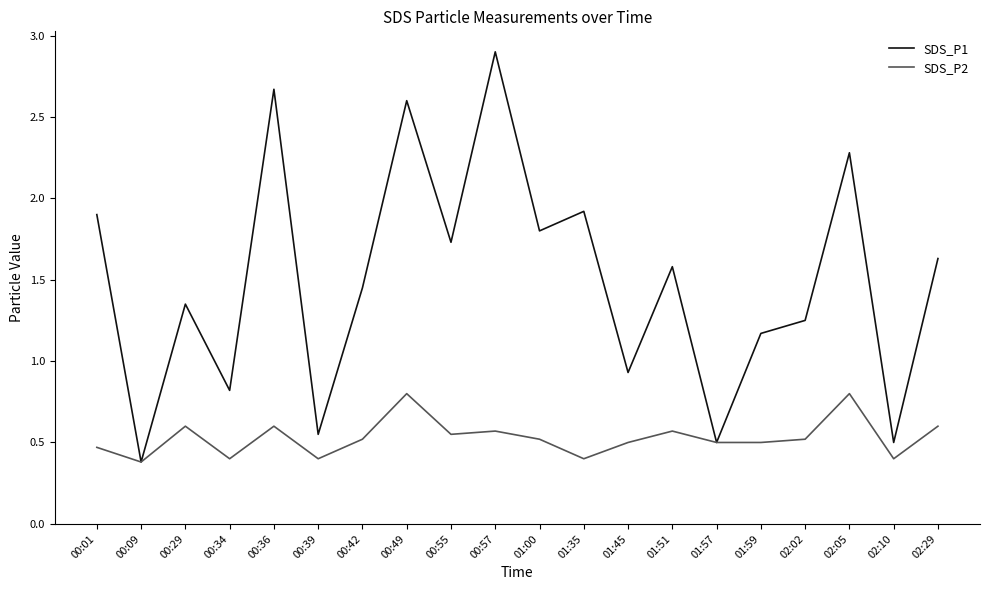

True or false: SDS_P1 has a value of 2.9 at 00:57.

True